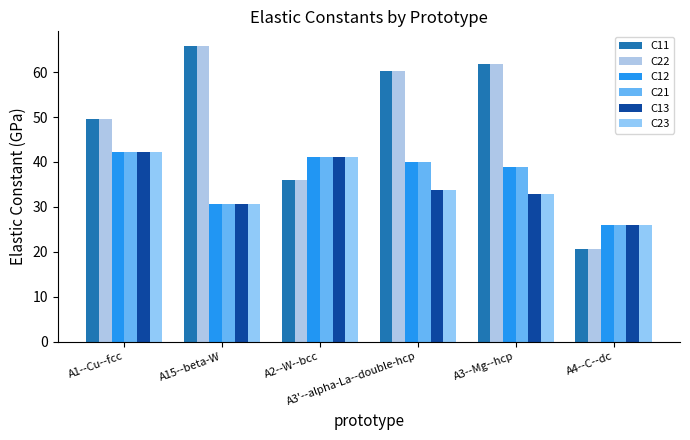

Count the number of categories in the chart.

6